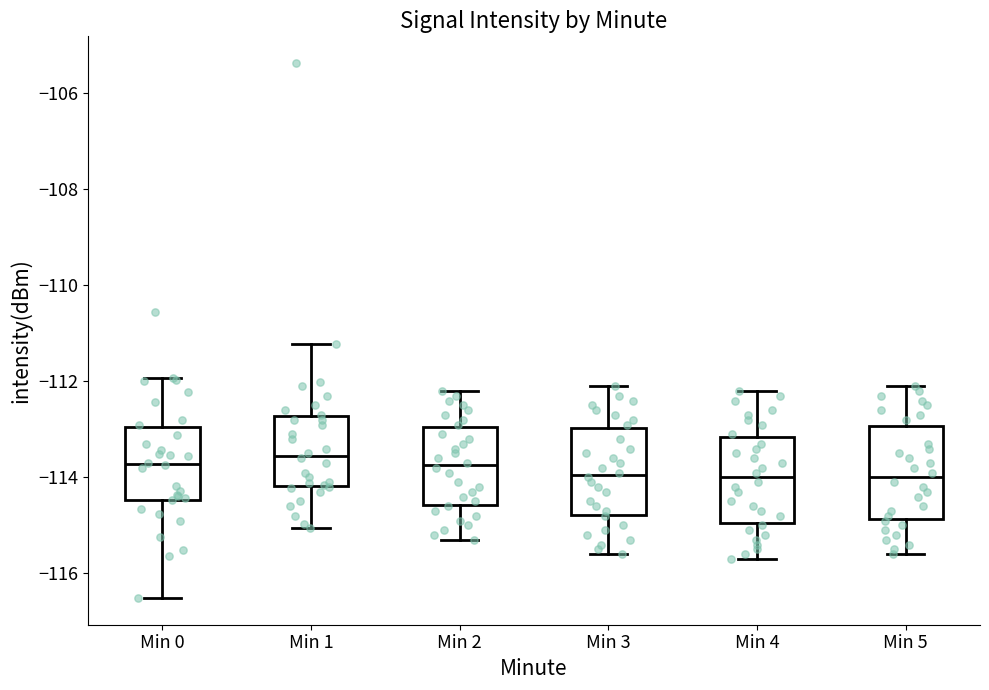

Reading left to right, read every box against the y-axis: the position of its median line, the range the box covers, and the ends of its whiskers. The values are not printed on the chart, so give them approximately, as read against the axis.

Min 0: median -113.8, box -114.4 to -113.0, whiskers -116.6 to -112.0
Min 1: median -113.6, box -114.2 to -112.8, whiskers -115.0 to -111.2
Min 2: median -113.8, box -114.6 to -113.0, whiskers -115.2 to -112.2
Min 3: median -114.0, box -114.8 to -113.0, whiskers -115.6 to -112.0
Min 4: median -114.0, box -115.0 to -113.2, whiskers -115.6 to -112.2
Min 5: median -114.0, box -114.8 to -113.0, whiskers -115.6 to -112.0